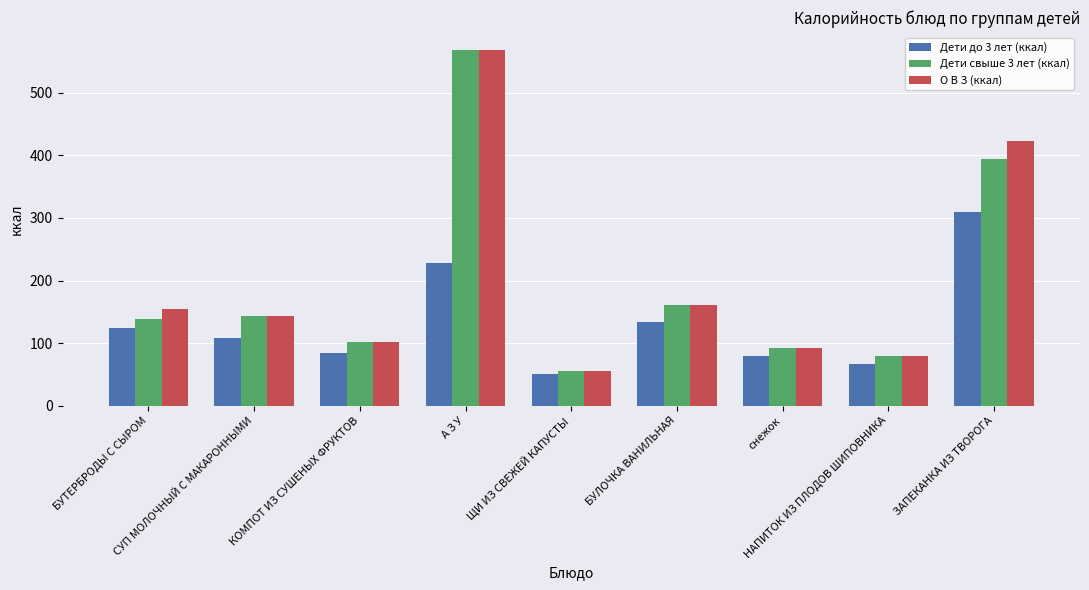

What is the lowest value of the О В З (ккал) series?

56.0